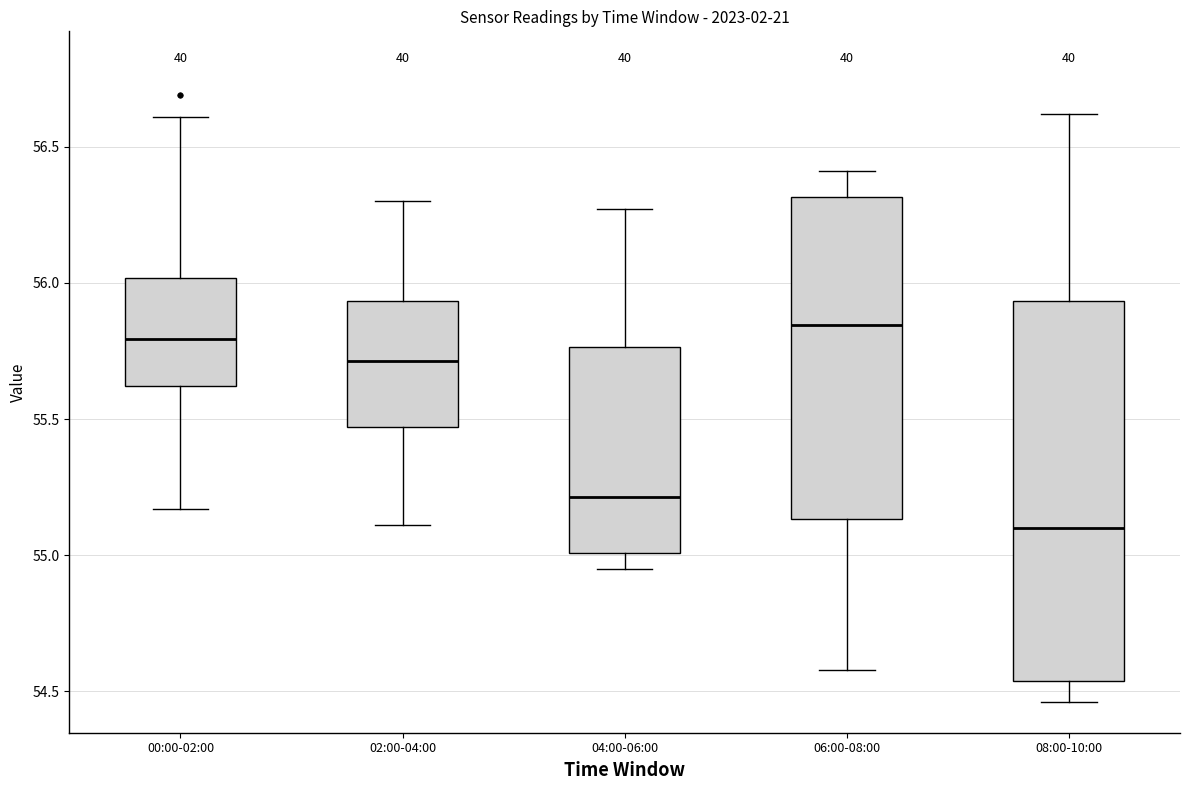

Reading left to right, read every box against the y-axis: the position of its median line, the range the box covers, and the ends of its whiskers. The values are not printed on the chart, so give them approximately, as read against the axis.

00:00-02:00: median 55.80, box 55.60 to 56.00, whiskers 55.15 to 56.60
02:00-04:00: median 55.70, box 55.45 to 55.95, whiskers 55.10 to 56.30
04:00-06:00: median 55.20, box 55.00 to 55.75, whiskers 54.95 to 56.25
06:00-08:00: median 55.85, box 55.15 to 56.30, whiskers 54.60 to 56.40
08:00-10:00: median 55.10, box 54.55 to 55.95, whiskers 54.45 to 56.60